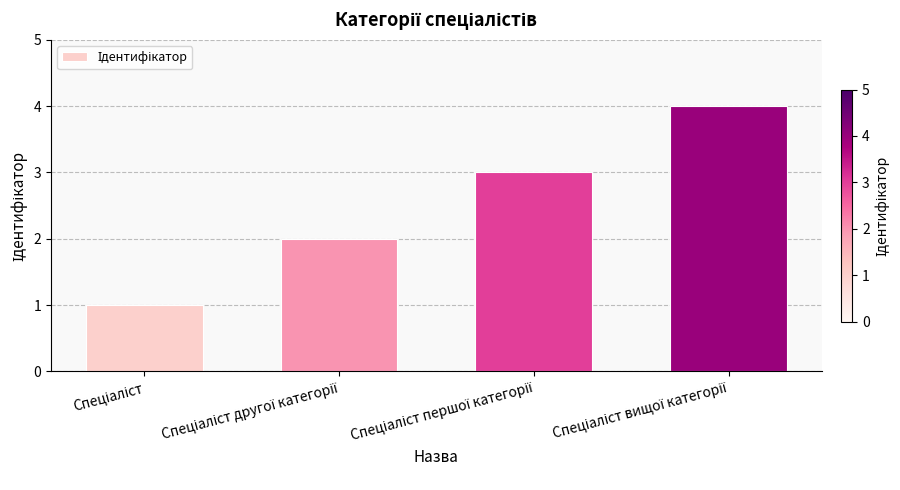

Are the bars horizontal?

No